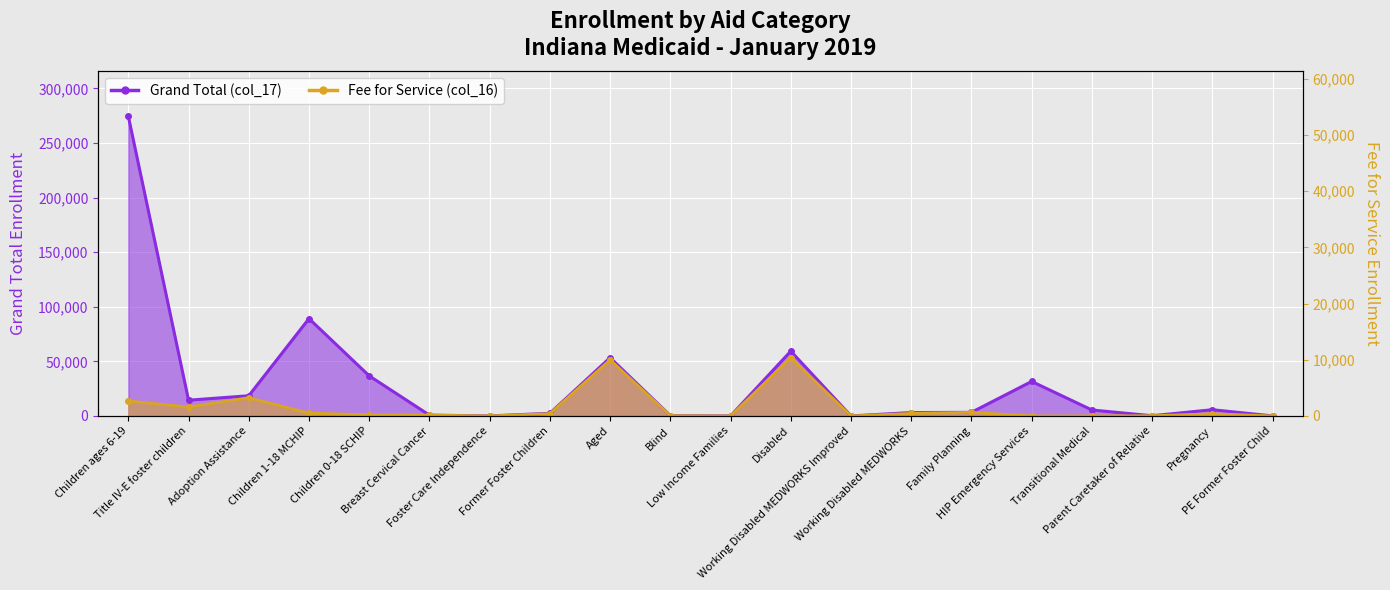

How many interior local peaks does the Grand Total (col_17) series have?

5